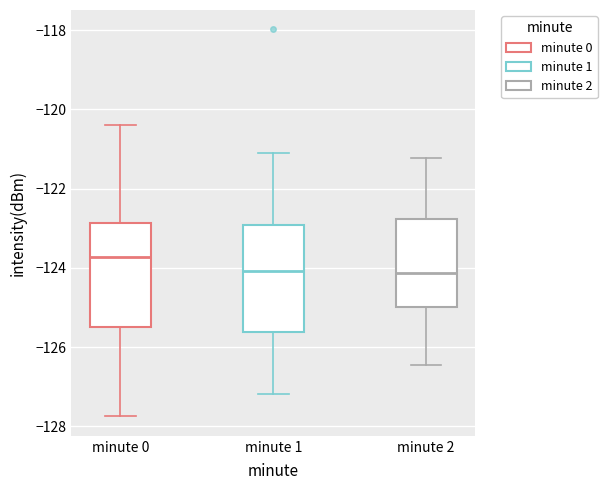

Reading left to right, transcribe this box plot: for each box, give where its median line is, the range the box spans, and where its two whiskers end, as read against the y-axis. The values are not printed on the chart, so give them approximately, as read against the axis.

minute 0: median -123.8, box -125.6 to -122.8, whiskers -127.8 to -120.4
minute 1: median -124.0, box -125.6 to -123.0, whiskers -127.2 to -121.2
minute 2: median -124.2, box -125.0 to -122.8, whiskers -126.4 to -121.2